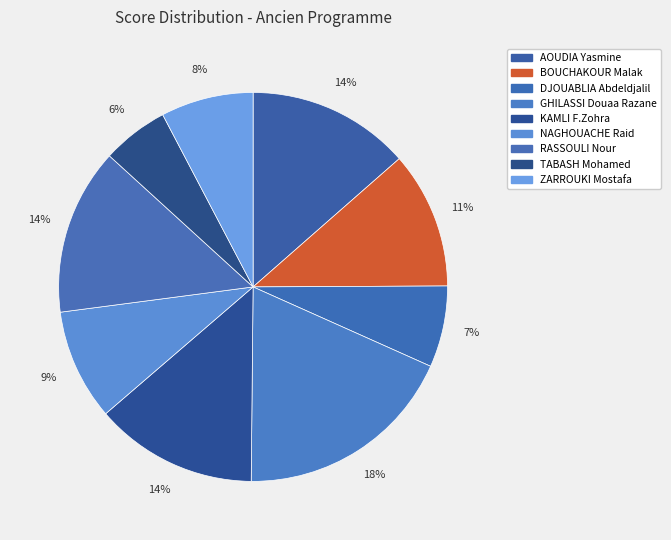

The TABASH Mohamed slice represents 6% of the pie. True or false?

True